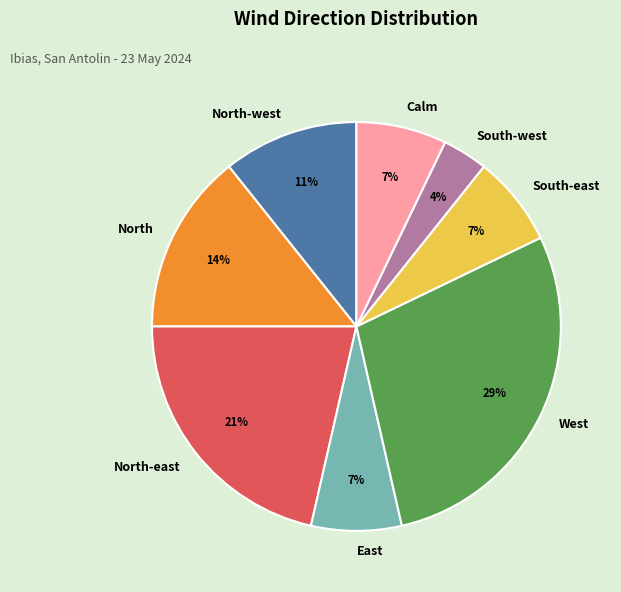

Which slice is the smallest?

South-west